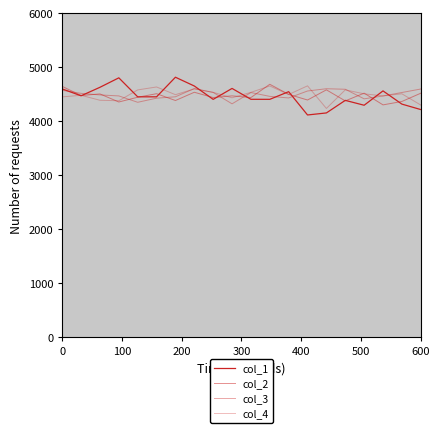

How many lines are shown in the chart?

4